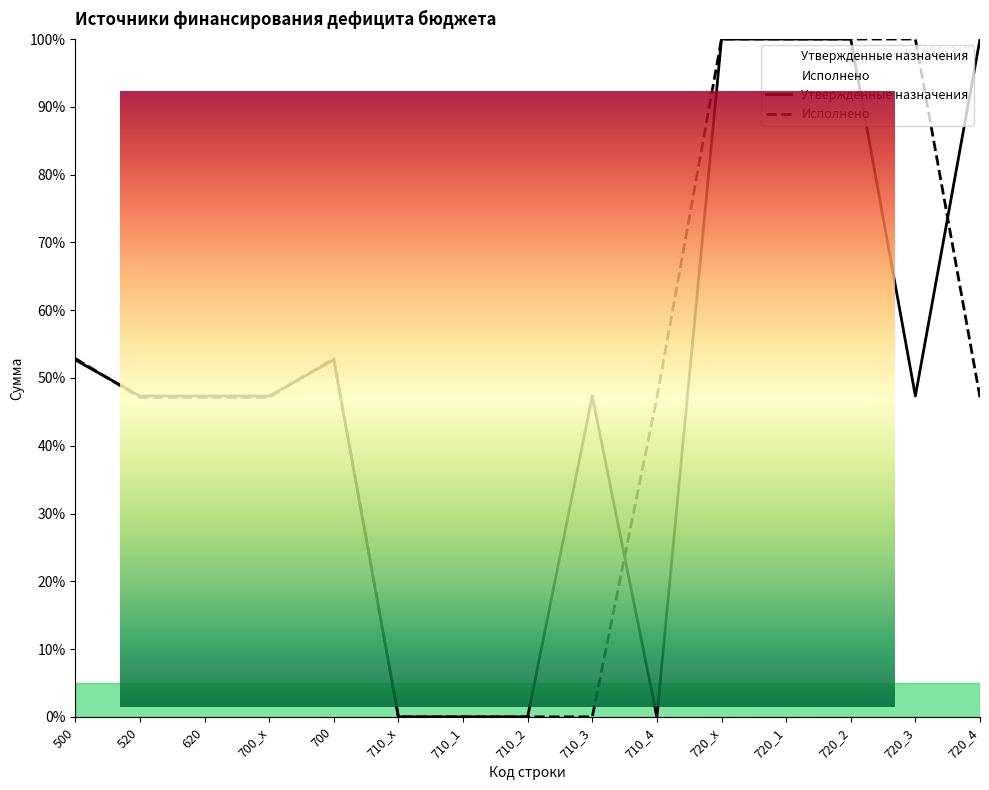

True or false: Исполнено has a value of 100.0 at 720_2.

True